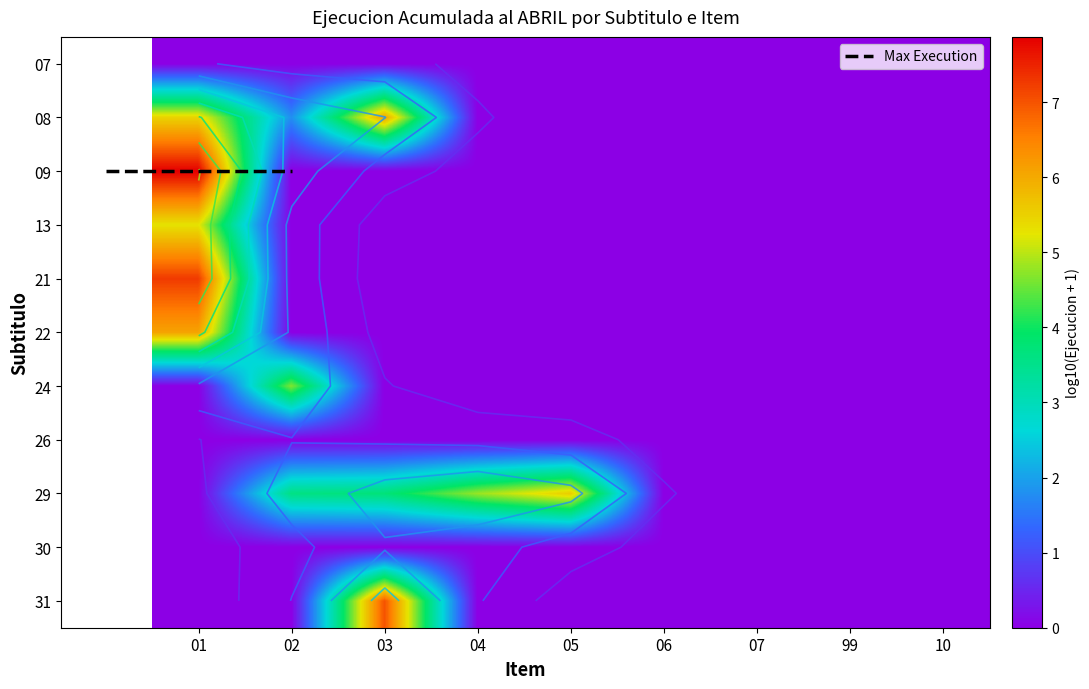

List the labels in order of 31 value, largest first.

03, 01, 02, 04, 05, 06, 07, 99, 10